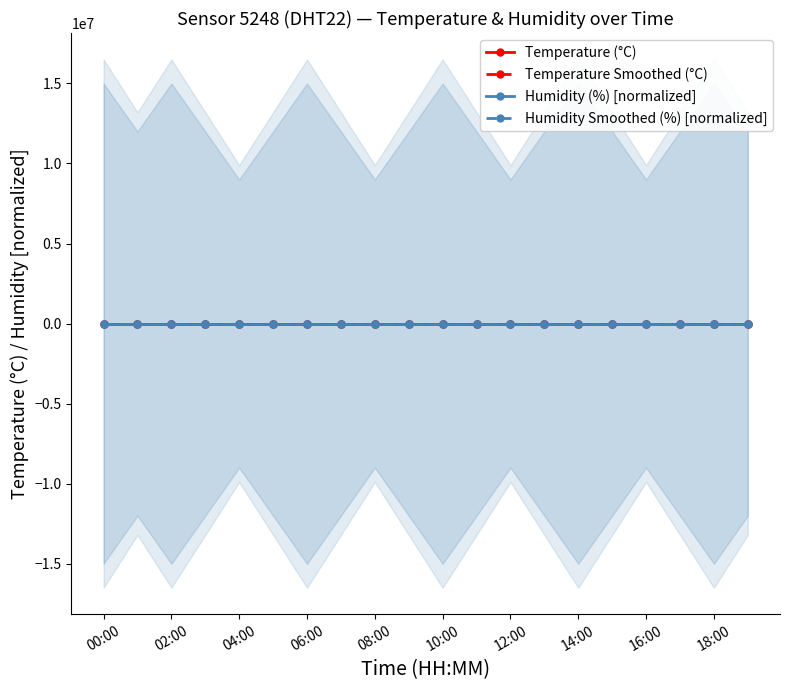

What is the label of the 20th point from the right?

00:00